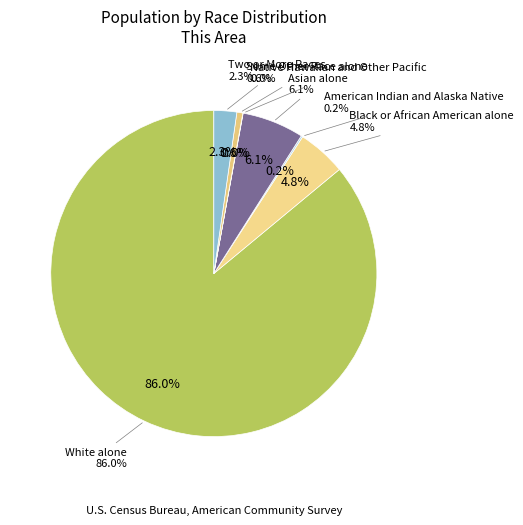

Approximately how many times larger is the value at Black or African American alone compared to Some Other Race alone?

8.2